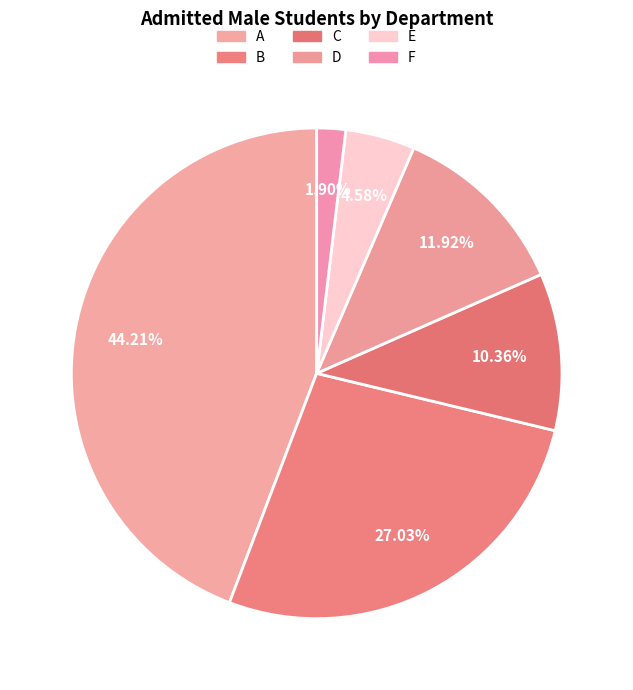

Which slice is the largest?

A